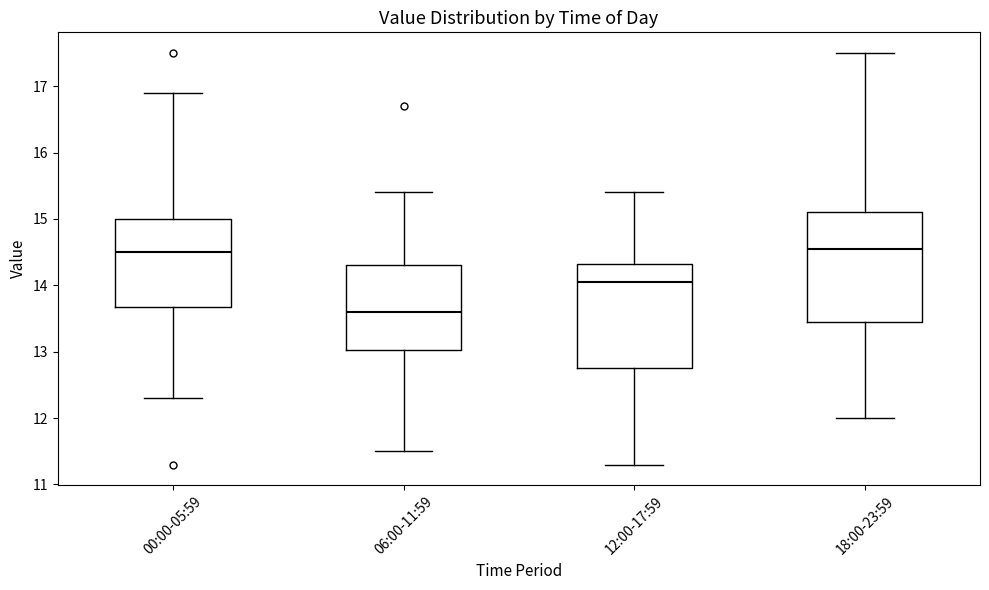

Reading left to right, transcribe this box plot: for each box, give where its median line is, the range the box spans, and where its two whiskers end, as read against the y-axis. The values are not printed on the chart, so give them approximately, as read against the axis.

00:00-05:59: median 14.5, box 13.7 to 15.0, whiskers 12.3 to 16.9
06:00-11:59: median 13.6, box 13.0 to 14.3, whiskers 11.5 to 15.4
12:00-17:59: median 14.1, box 12.8 to 14.3, whiskers 11.3 to 15.4
18:00-23:59: median 14.6, box 13.5 to 15.1, whiskers 12.0 to 17.5